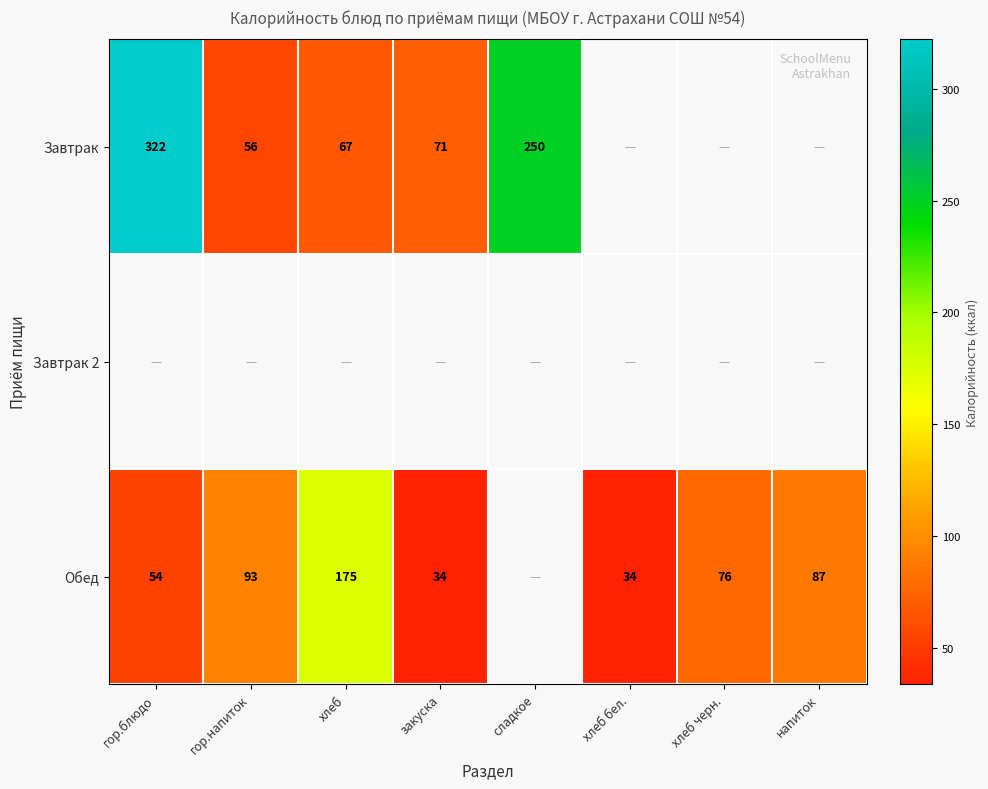

True or false: Обед has a value of 93 at гор.напиток.

True